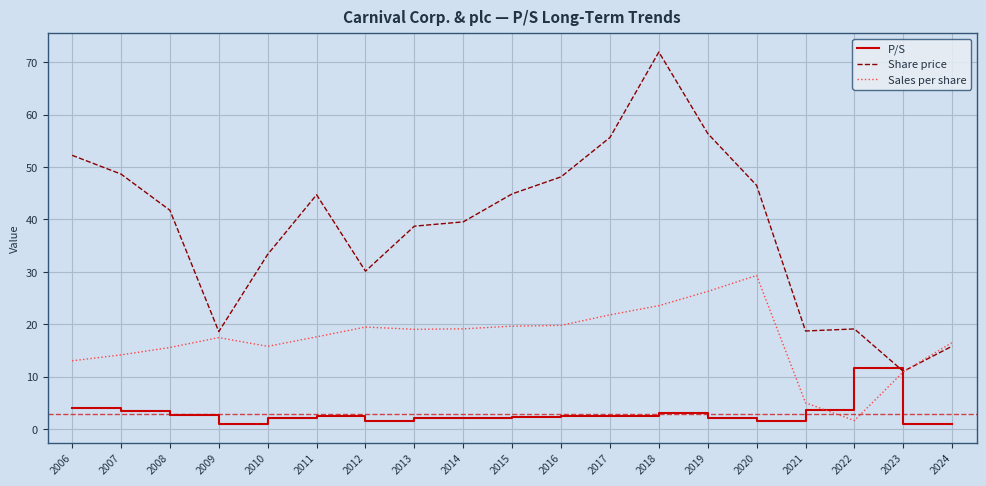

How many series are shown in this chart?

3